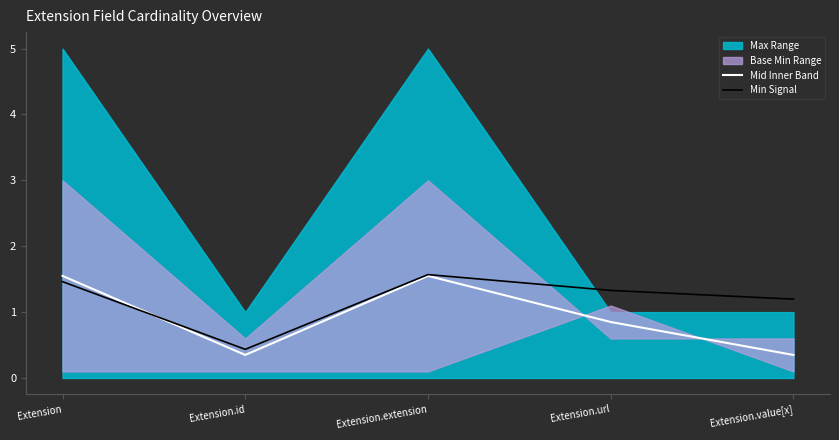

What is the difference between the maximum and second lowest values in the Min Signal series?

0.4